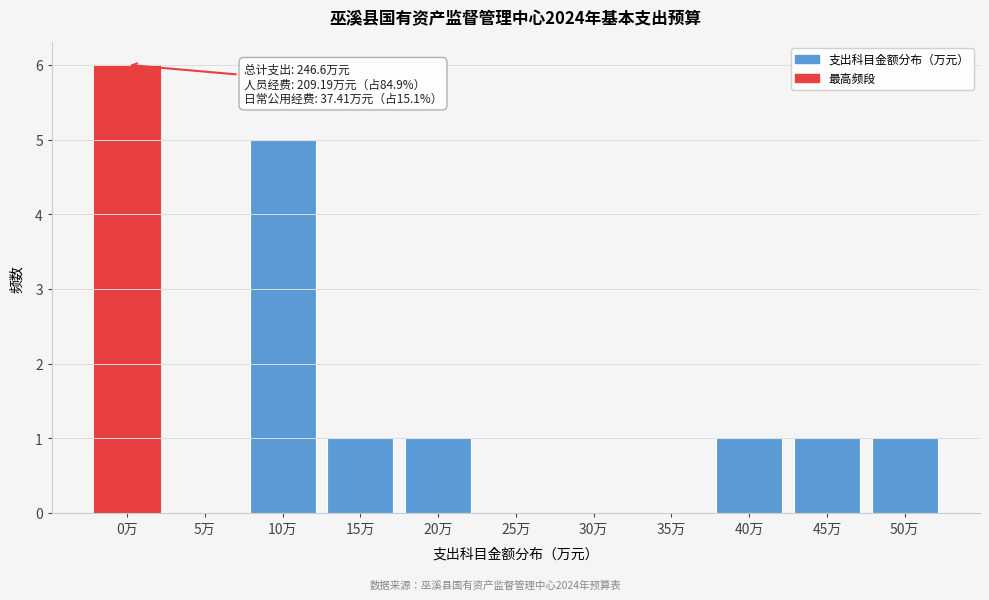

Reading left to right, transcribe all the data shown in this chart.

0万=6	5万=0	10万=5	15万=1	20万=1	25万=0	30万=0	35万=0	40万=1	45万=1	50万=1